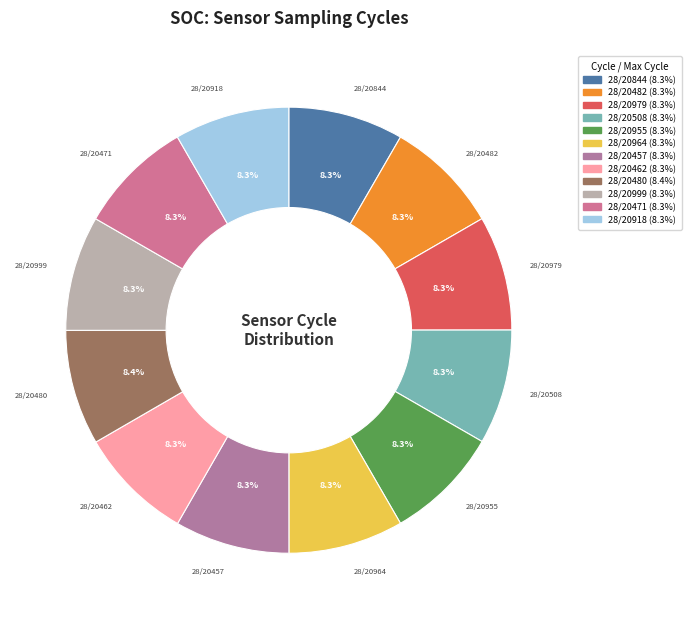

Does 28/20471 account for over 50% of the chart?

No